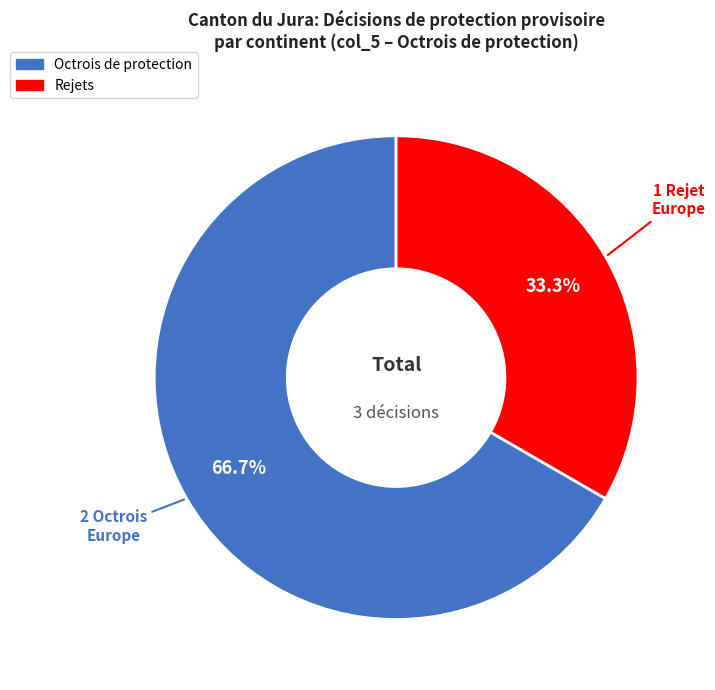

Does any single category account for the majority?

Yes